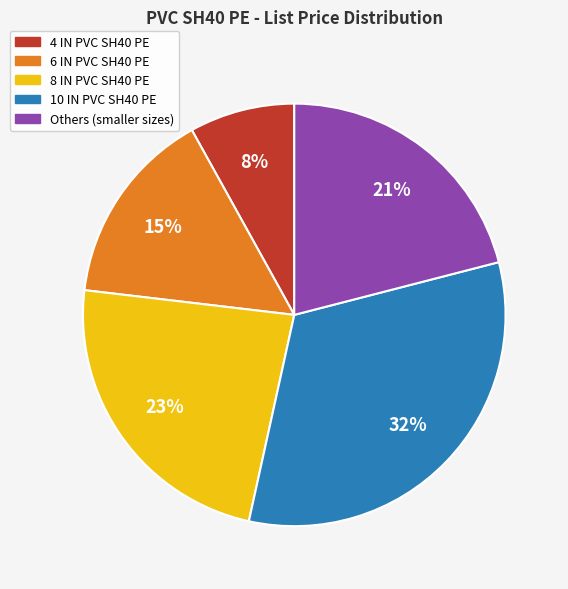

Combined, do Others (smaller sizes) and 8 IN PVC SH40 PE account for over 50%?

No